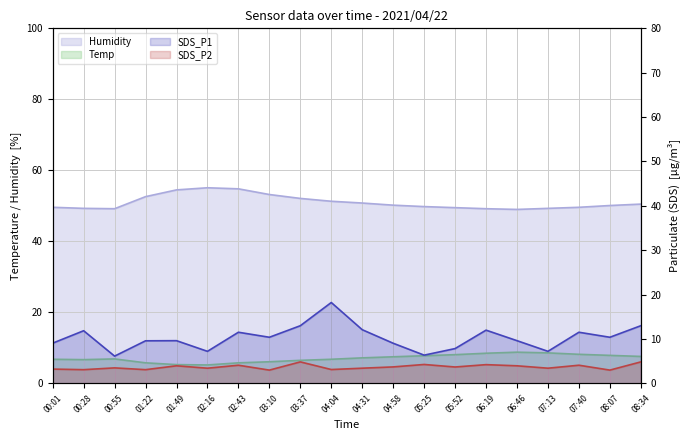

Rank the series by their maximum value, from lowest to highest.

SDS_P2, Temp, SDS_P1, Humidity